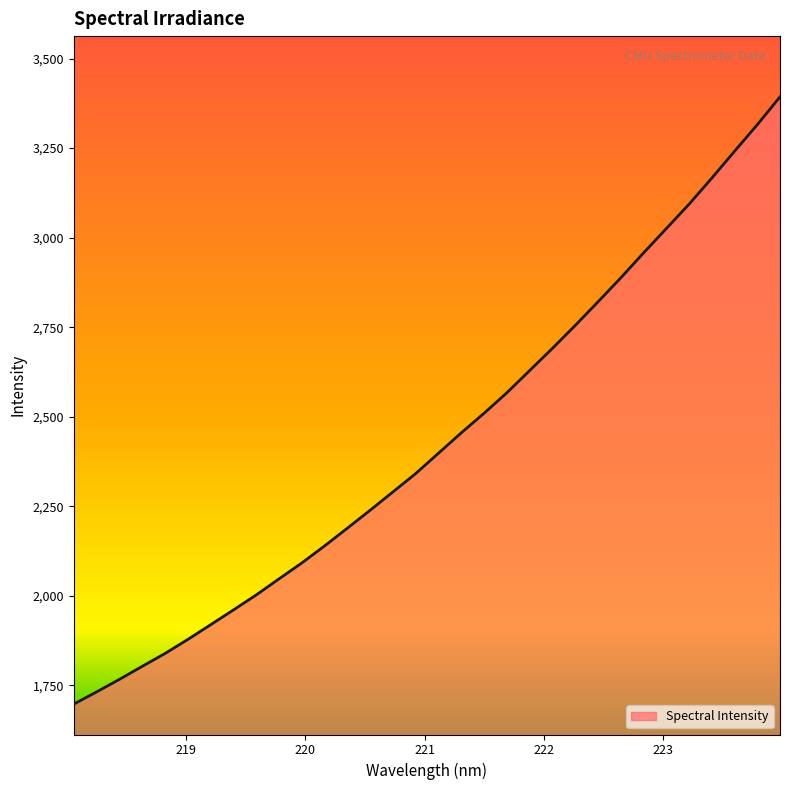

What is the difference between the maximum and minimum values?

1695.4